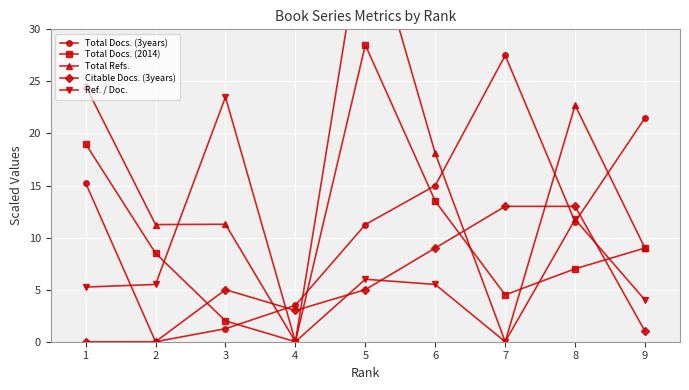

Reading left to right, extract all data points from this chart.

Total Docs. (3years): 1=15.2	2=0.0	3=1.2	4=3.5	5=11.2	6=15.0	7=27.5	8=11.5	9=21.5
Total Docs. (2014): 1=19.0	2=8.5	3=2.0	4=0.0	5=28.5	6=13.5	7=4.5	8=7.0	9=9.0
Total Refs.: 1=24.6	2=11.2	3=11.3	4=0.0	5=41.3	6=18.1	7=0.0	8=22.7	9=9.0
Citable Docs. (3years): 1=0.0	2=0.0	3=5.0	4=3.0	5=5.0	6=9.0	7=13.0	8=13.0	9=1.0
Ref. / Doc.: 1=5.2	2=5.5	3=23.5	4=0.0	5=6.0	6=5.5	7=0.0	8=11.8	9=4.0